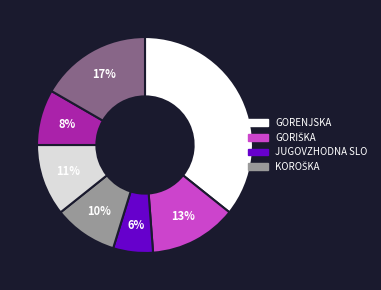

Is there a majority slice in this chart?

No